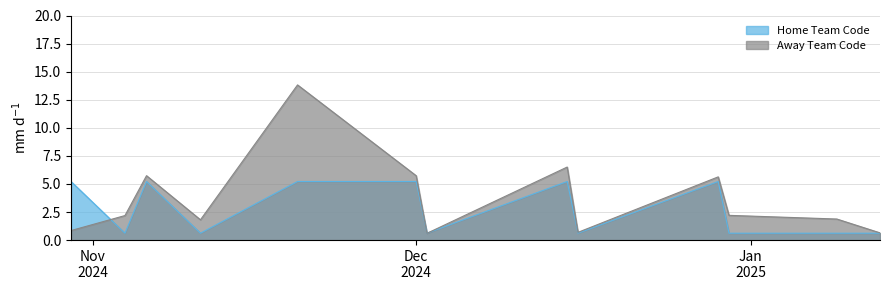

What are all the series names shown in the legend?

Home Team Code, Away Team Code